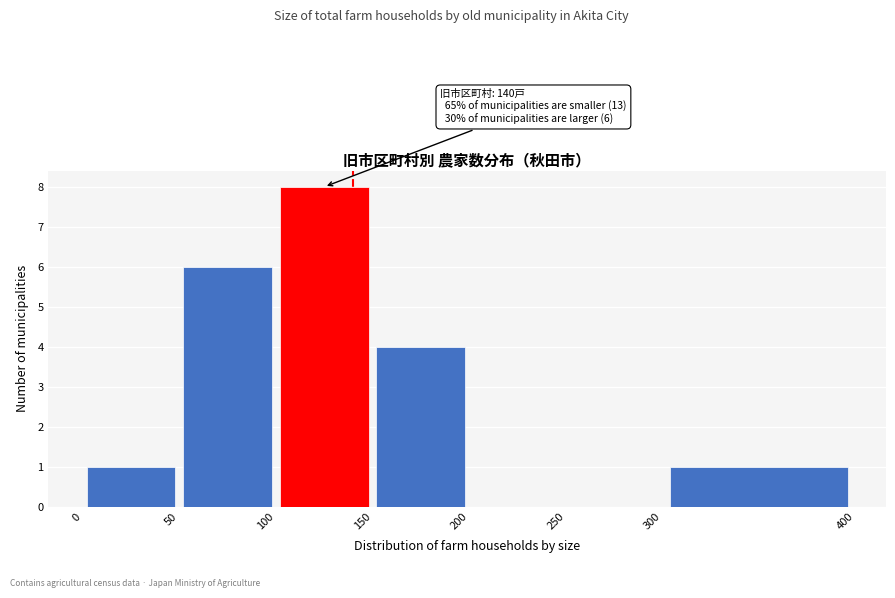

Over which range of the x-axis is the bar tallest?

100 to 150